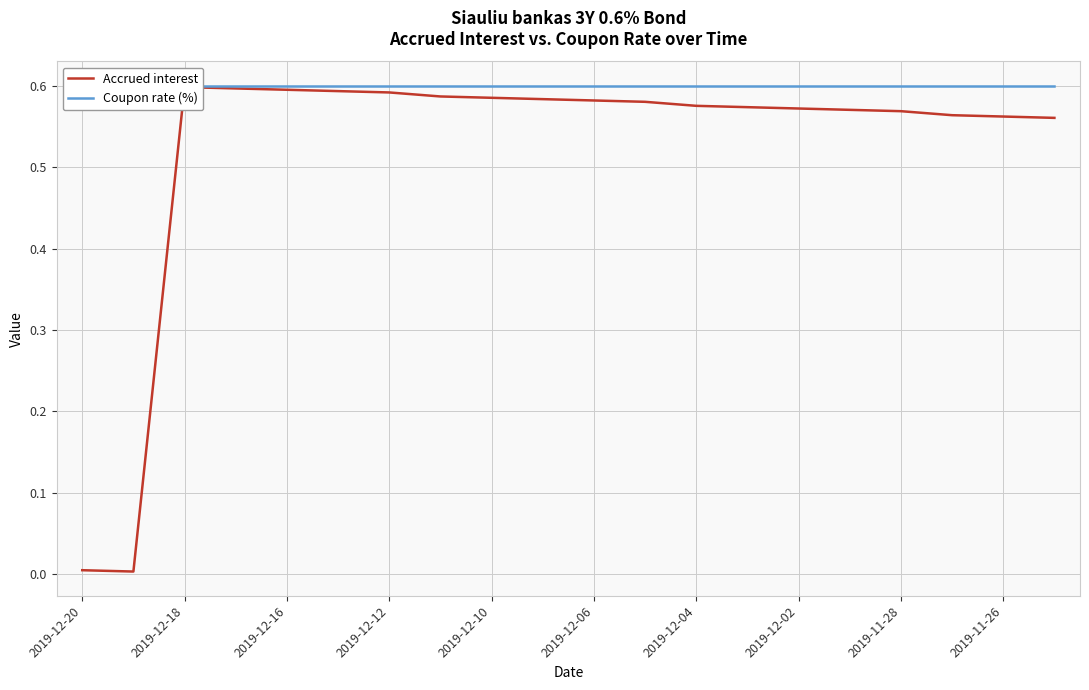

True or false: Accrued interest and Coupon rate (%) intersect in this chart.

False